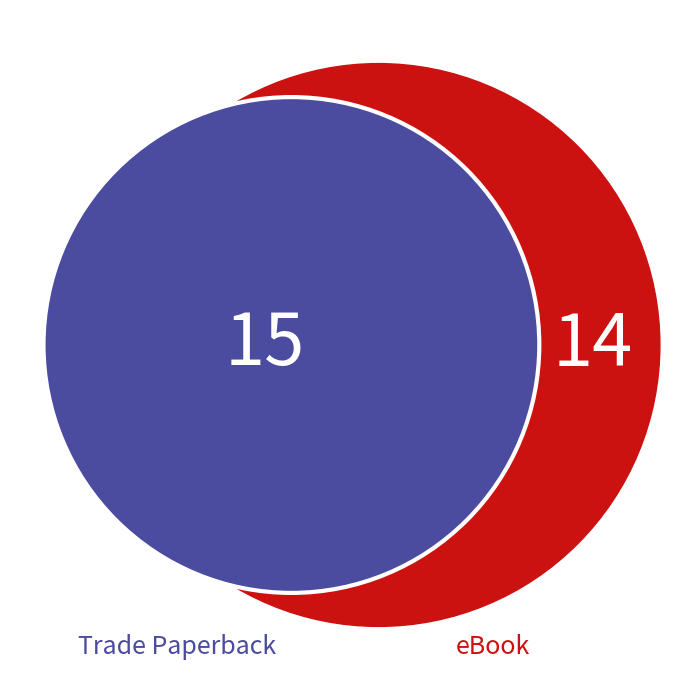

What percentage is NOT represented by eBook?

65.9%